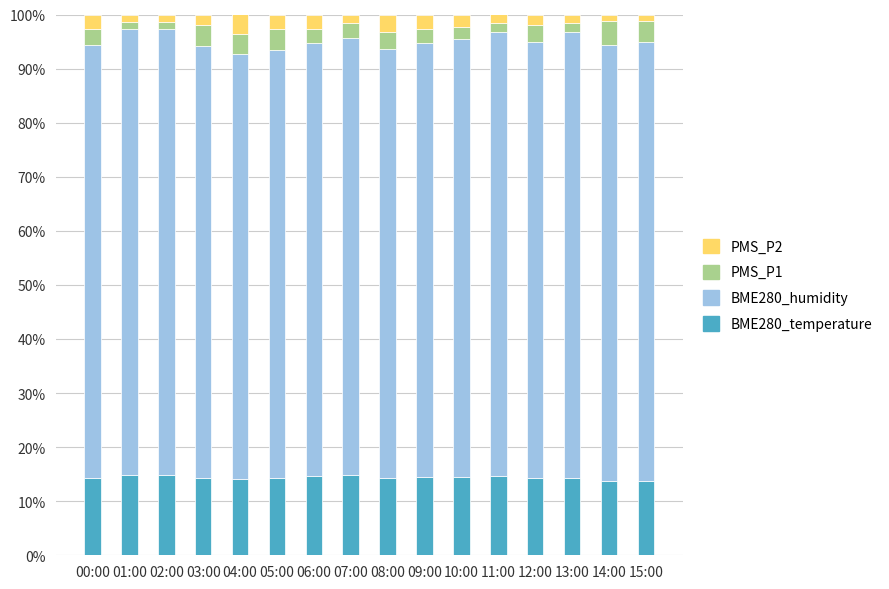

The BME280_temperature series shows 18.3 at 15:00. True or false?

False